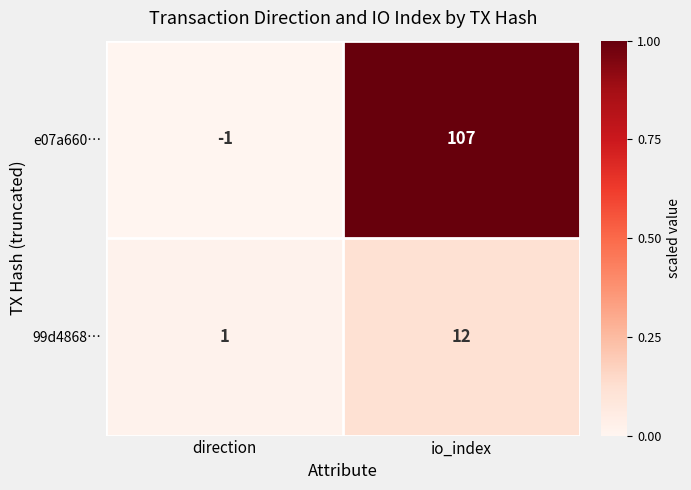

What is the average value of the e07a660… series?

53